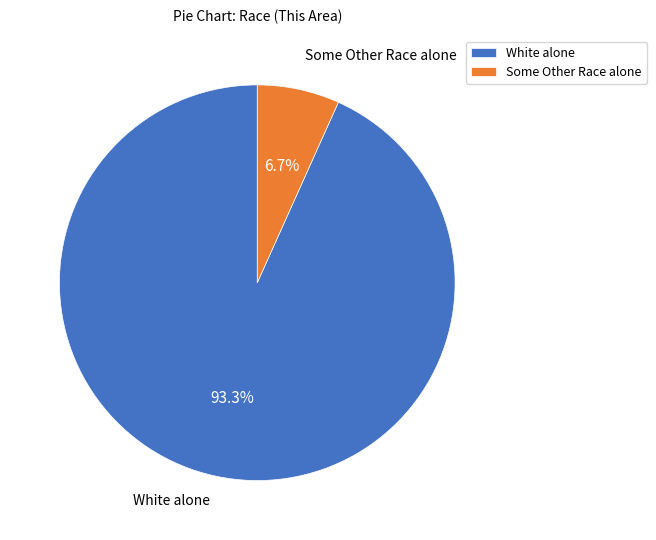

How many segments does this pie chart have?

2